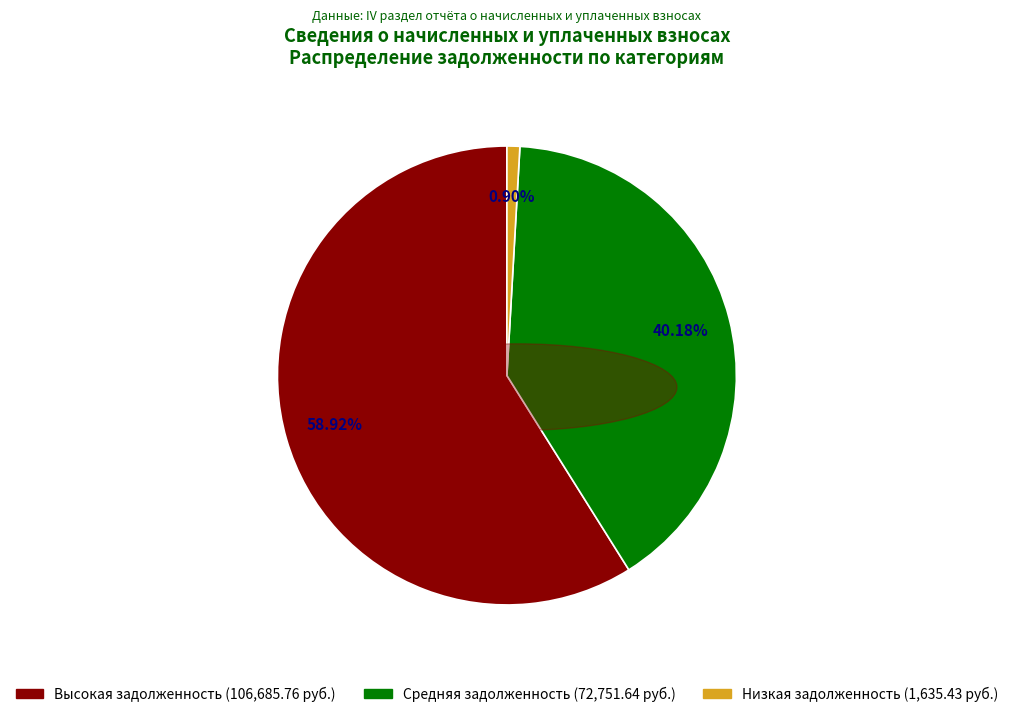

Is there any slice that represents more than half of the pie?

Yes